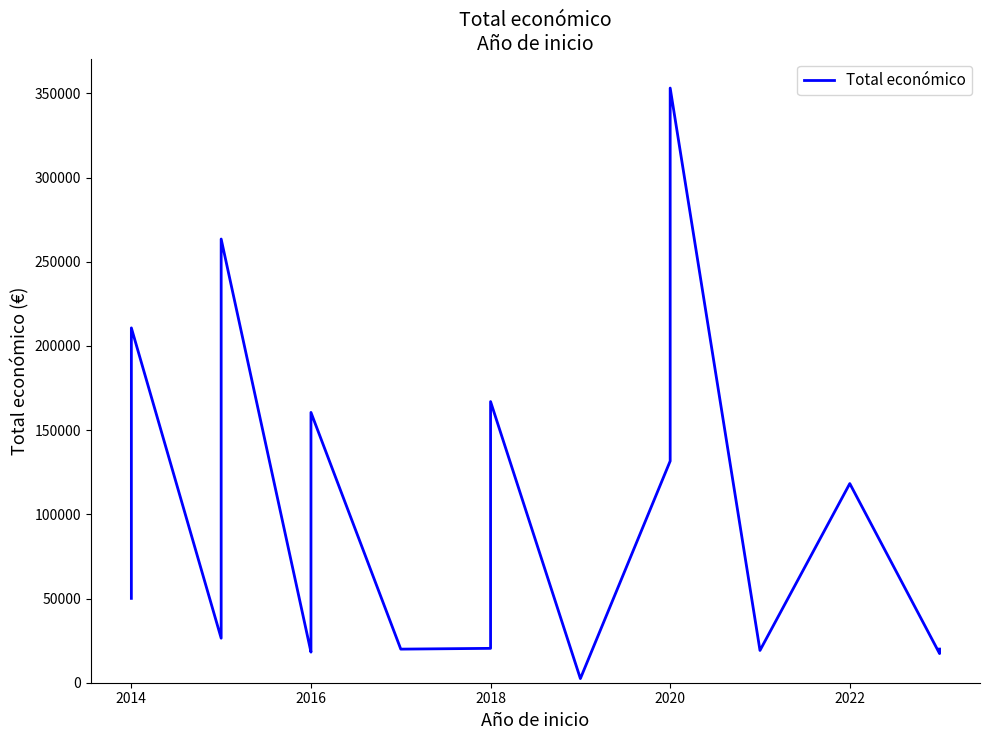

What is the difference between the maximum and minimum values?

350745